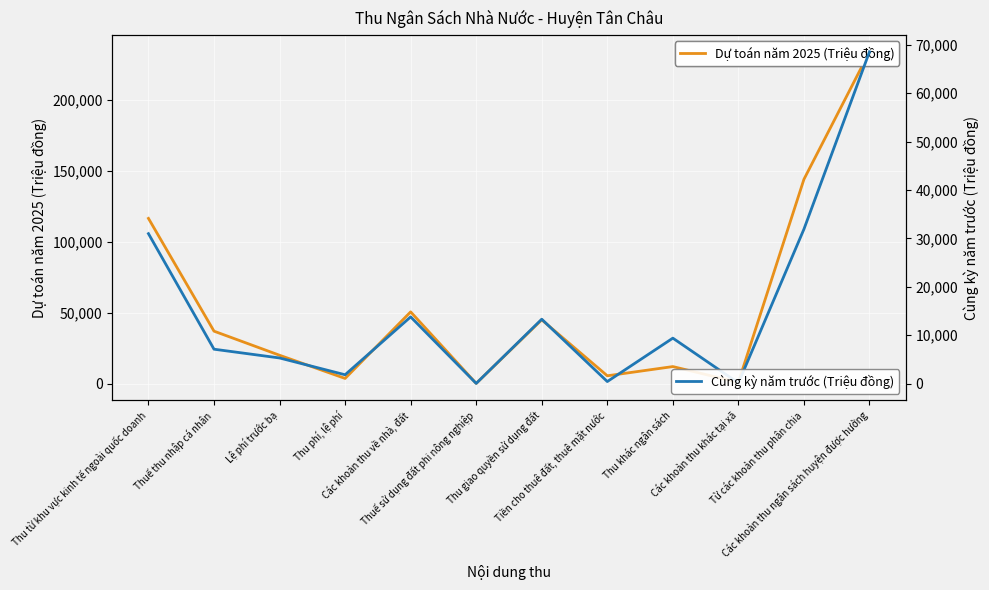

What is the average value of the Dự toán năm 2025 (Triệu đồng) series?

55809